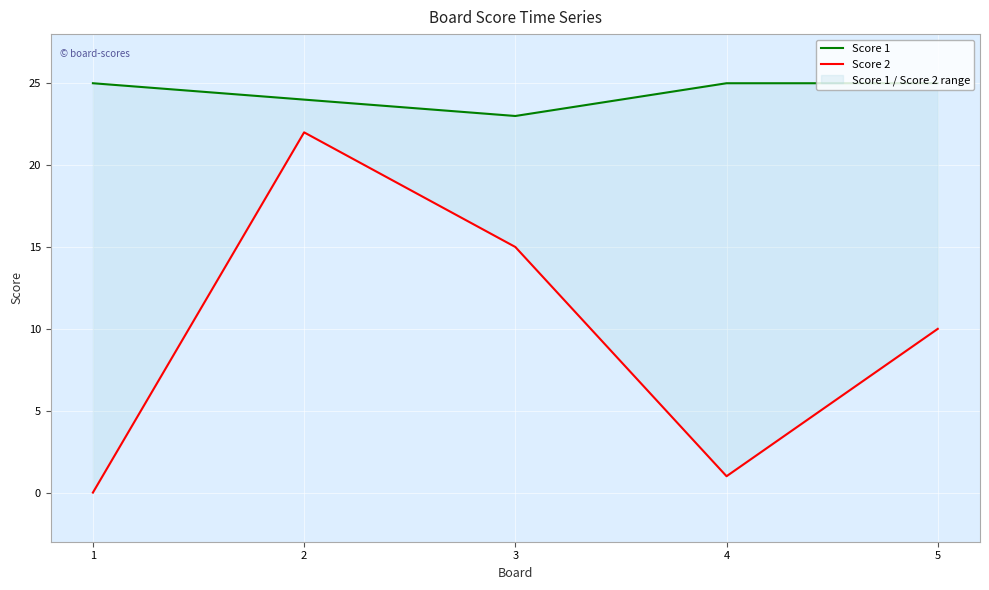

What is the total value across all series at 3?

38